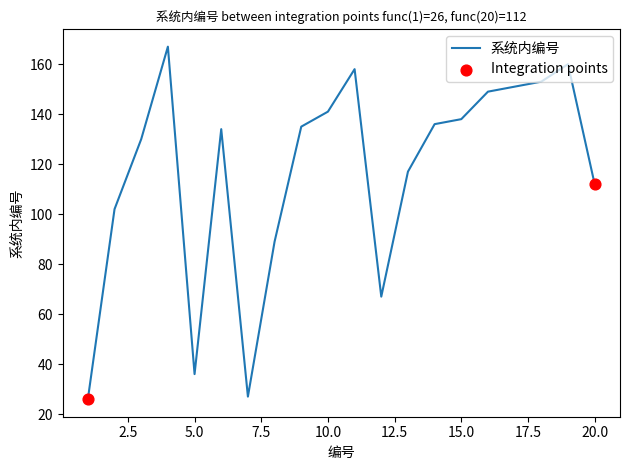

What is the greatest value displayed?

167